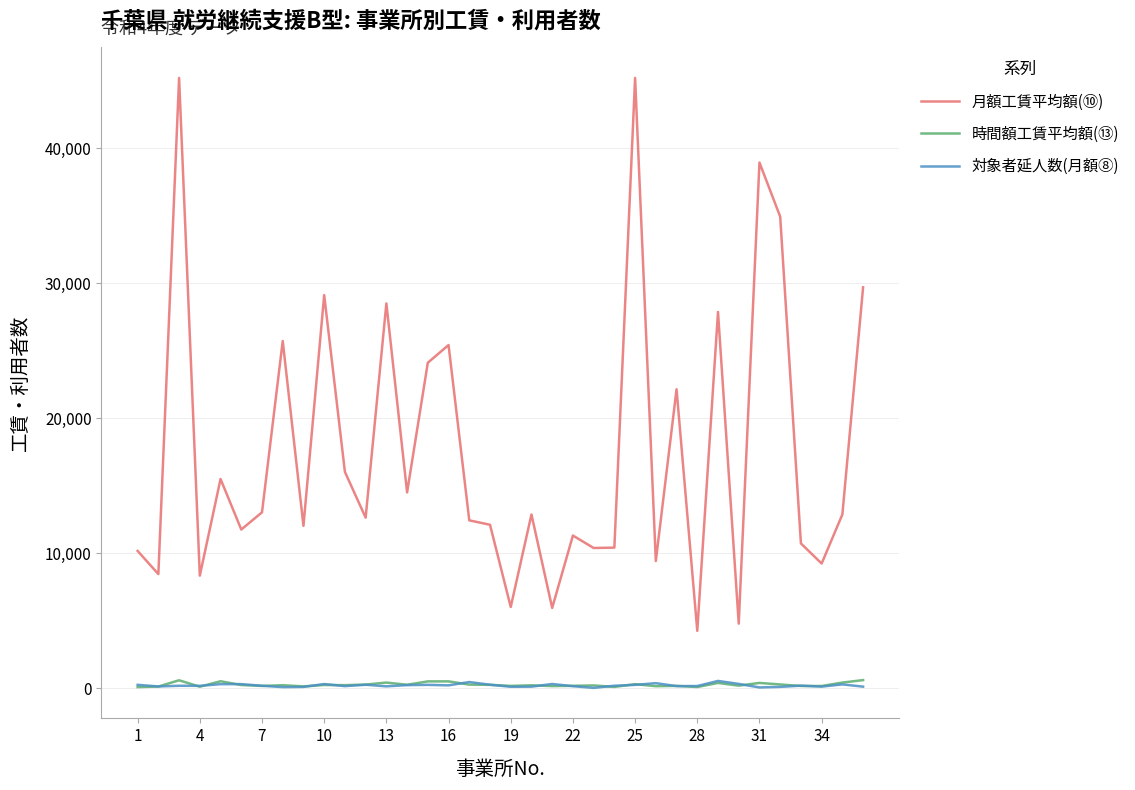

Which series has the largest total across all categories?

月額工賃平均額(⑩)